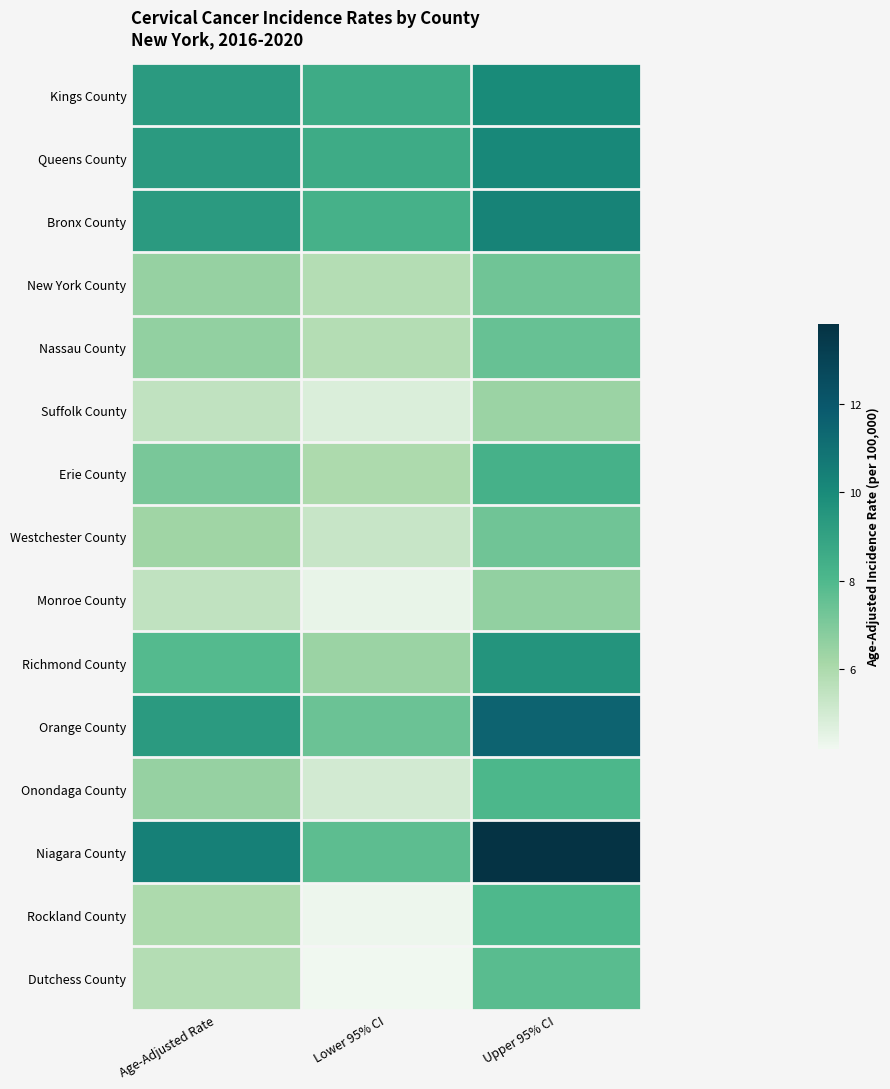

Count the number of categories in the chart.

3